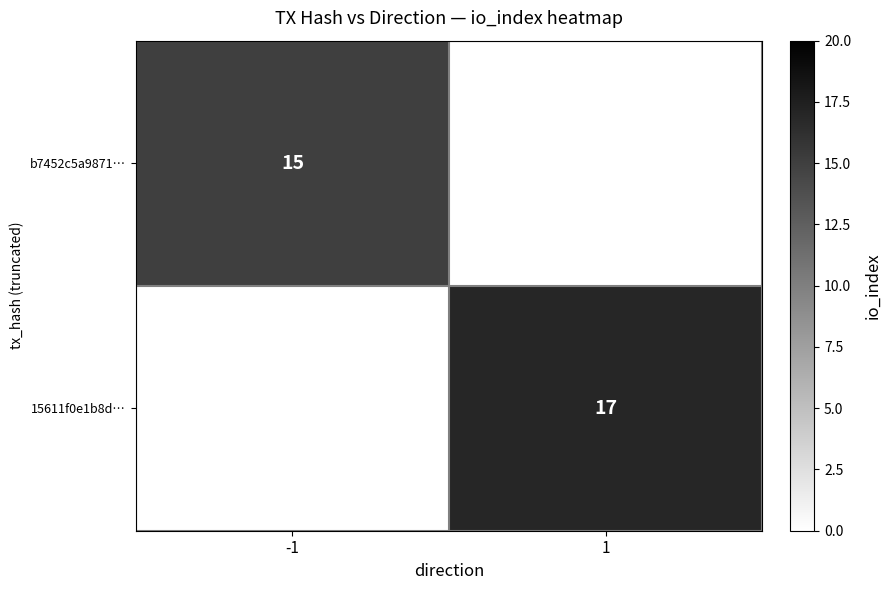

Which has a higher value, -1 or 1?

1